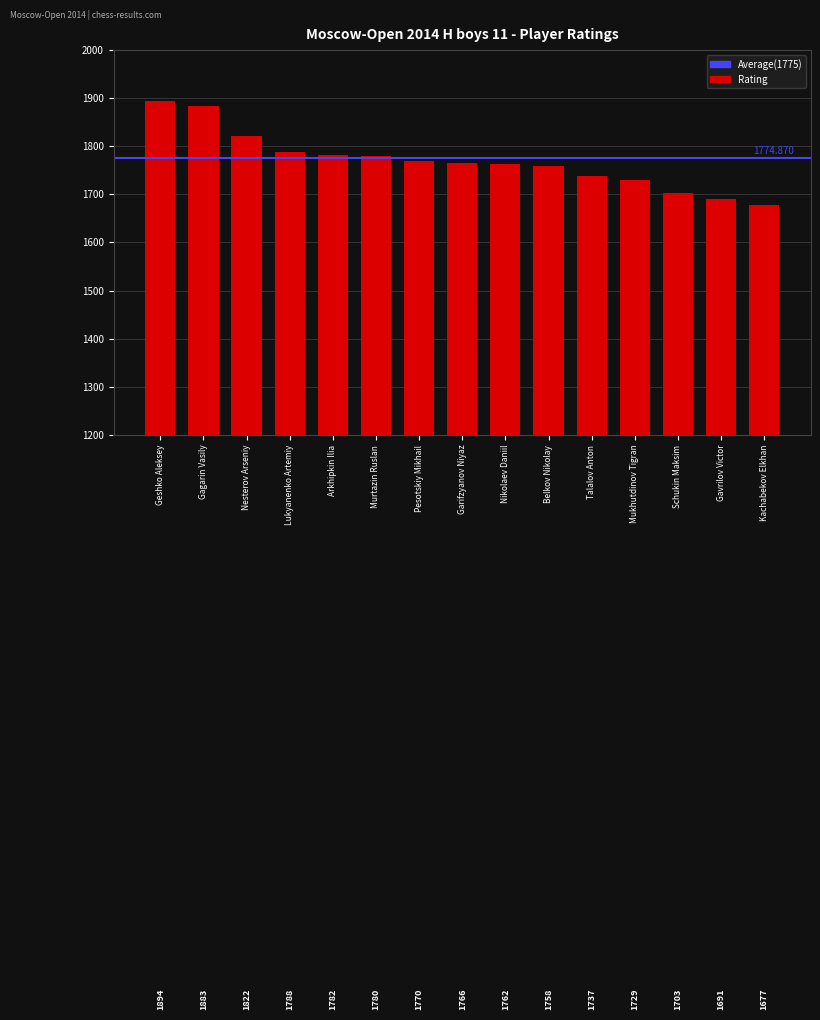

True or false: the data shows 1703 at Schukin Maksim.

True